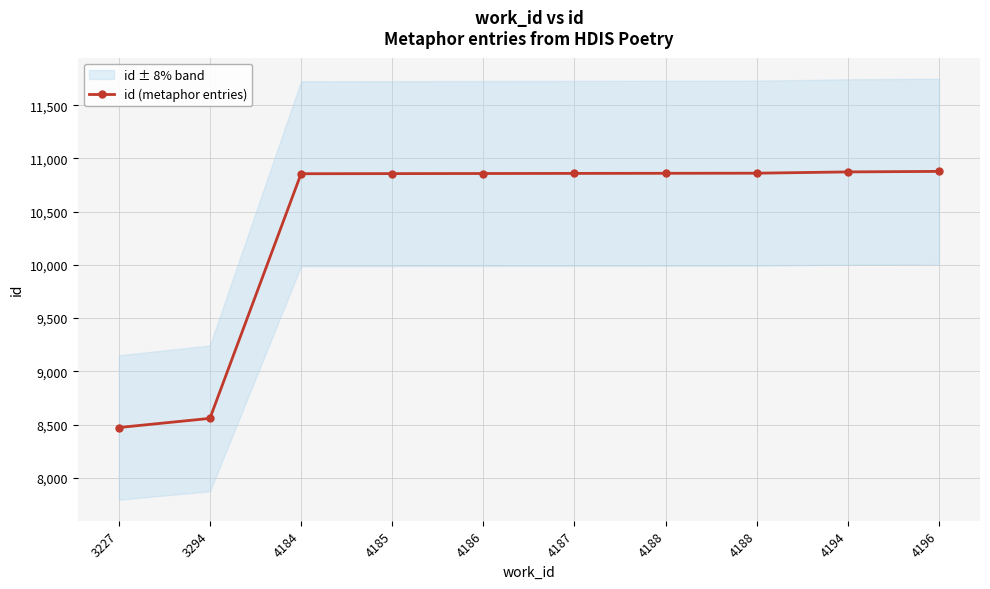

How many data points in id (metaphor entries) are less than 10859?

5